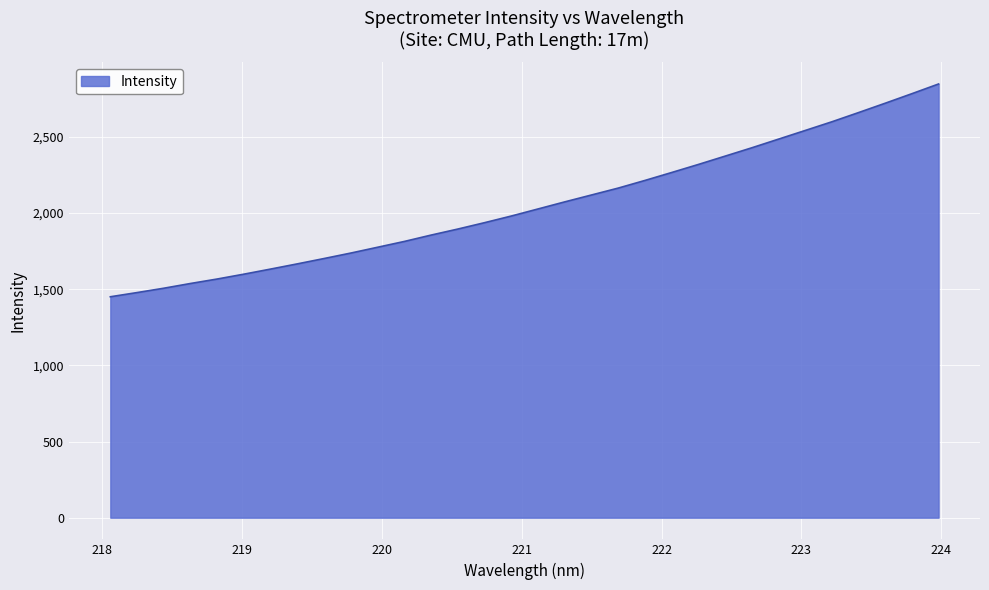

What is the greatest value displayed?

2846.7